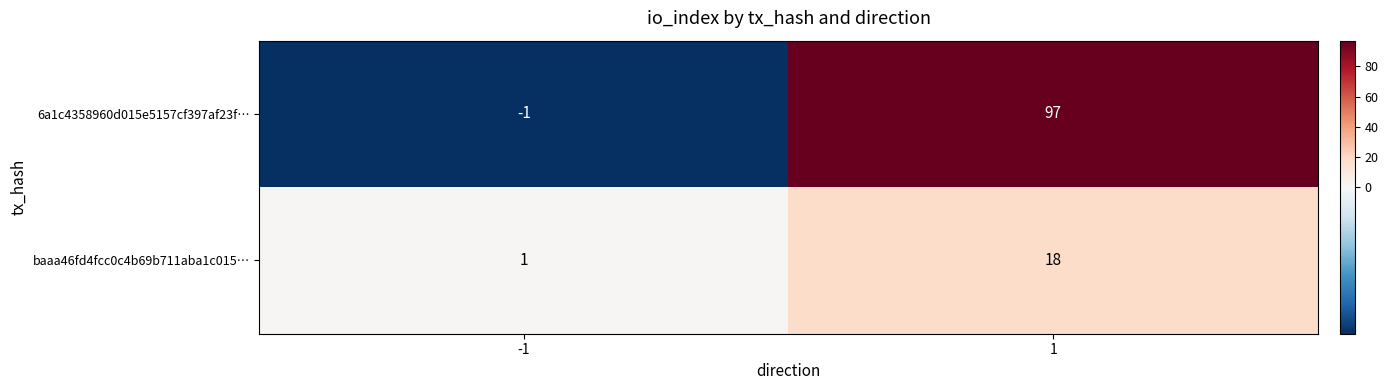

What is the total value across all series at 1?

115